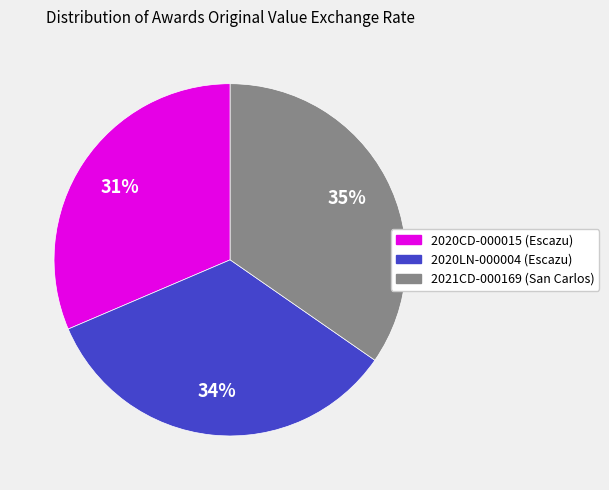

How many slices are in this pie chart?

3